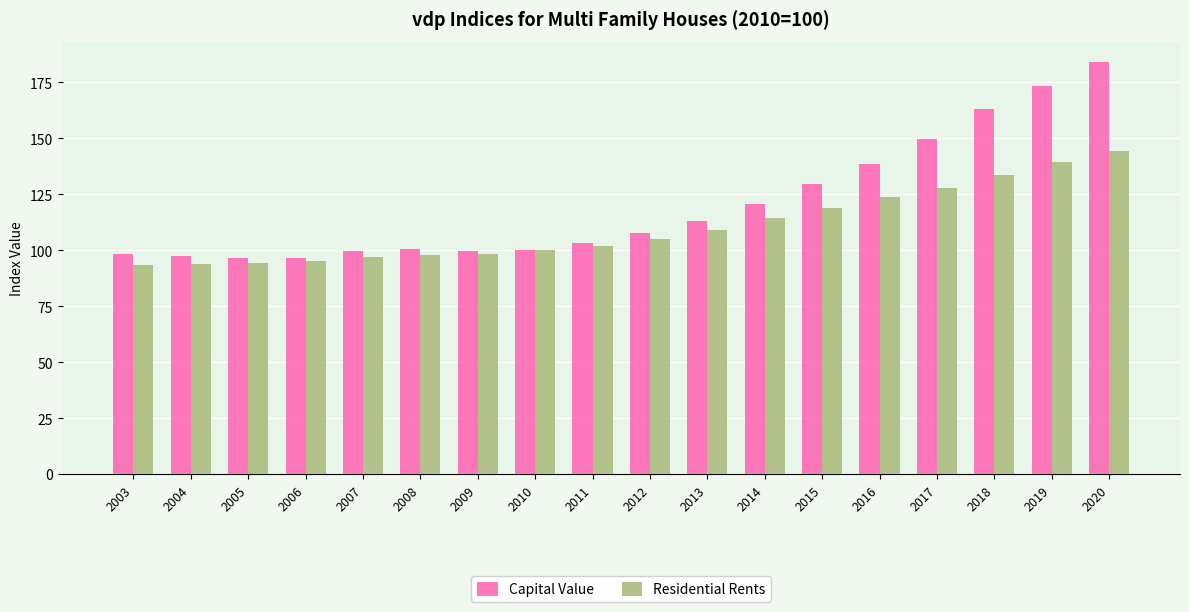

Where does the Capital Value series first go above 107?

2012